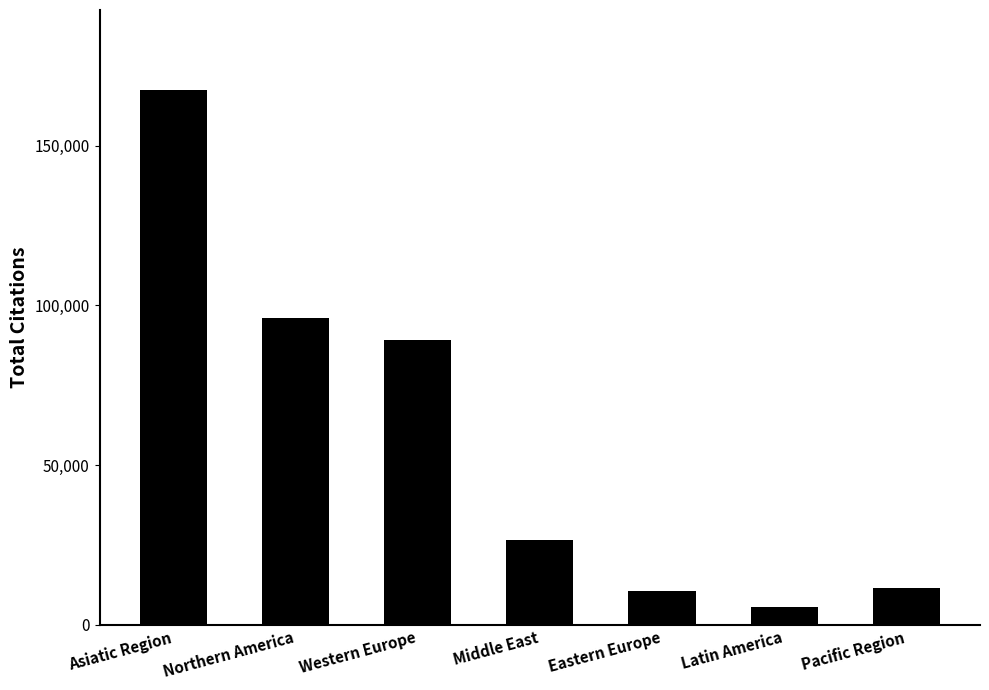

What is the difference between the maximum and minimum values?

161598